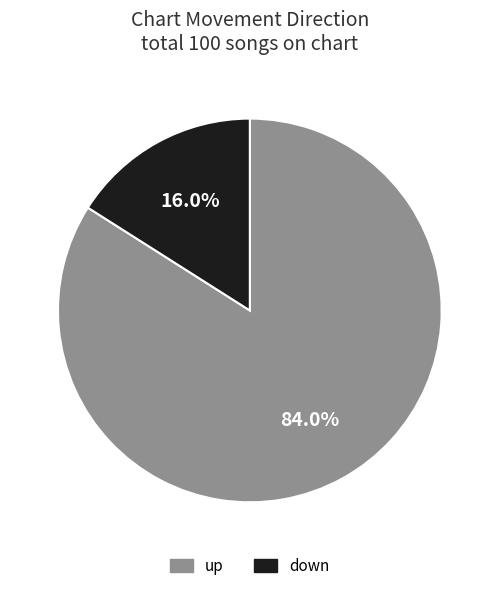

Rank the categories by value from highest to lowest.

up, down